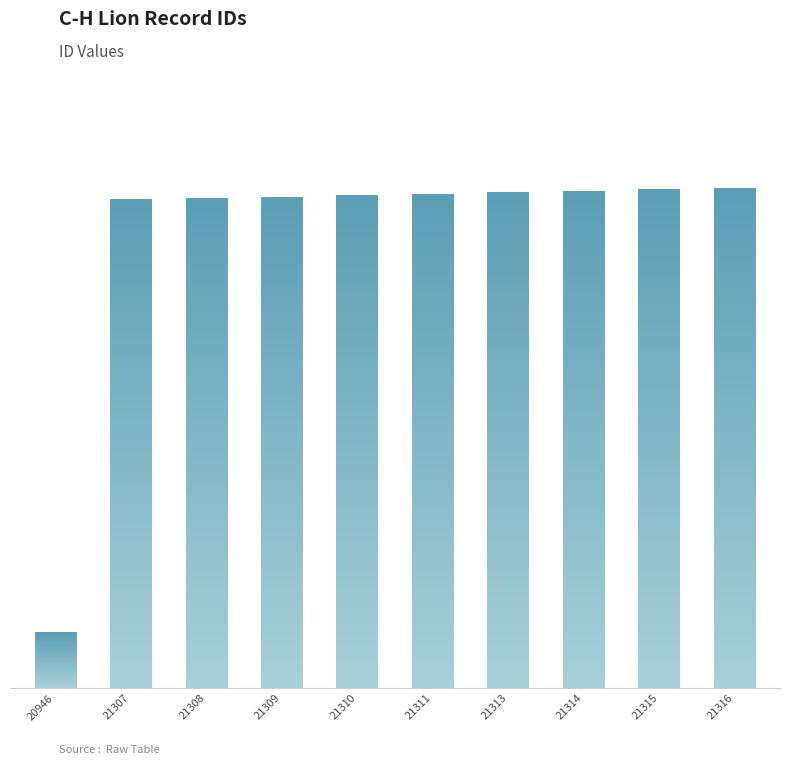

Which category has the highest value across all series?

21316